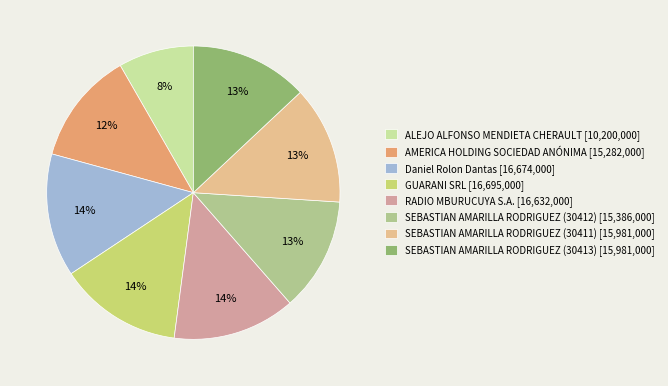

The SEBASTIAN AMARILLA RODRIGUEZ (30411) slice represents 13% of the pie. True or false?

True